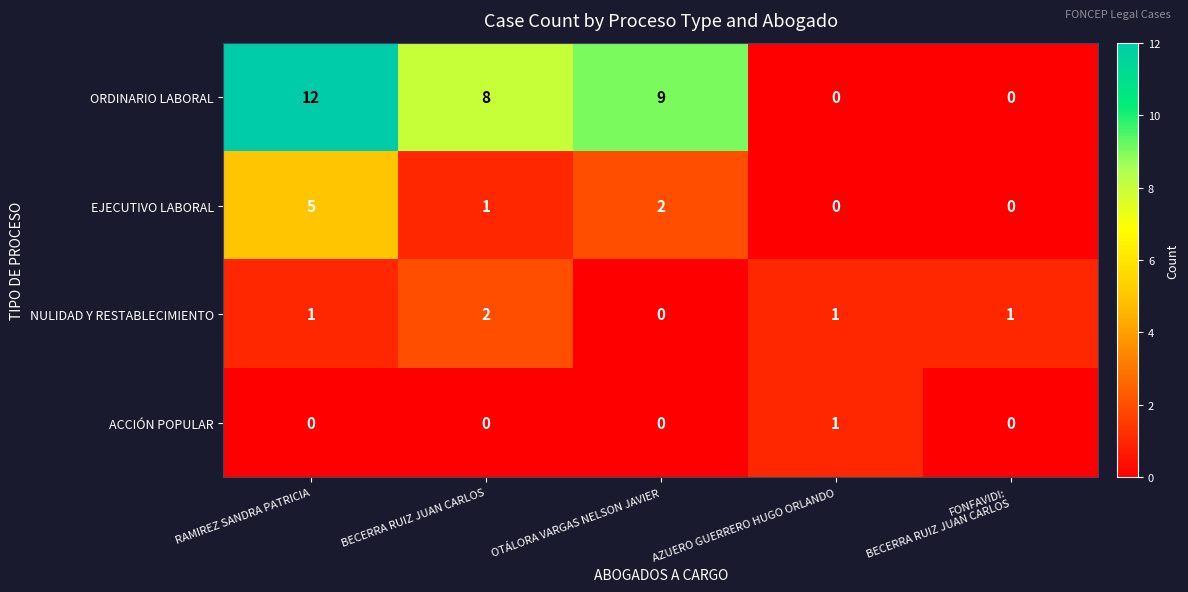

What is the maximum value shown in the chart?

12